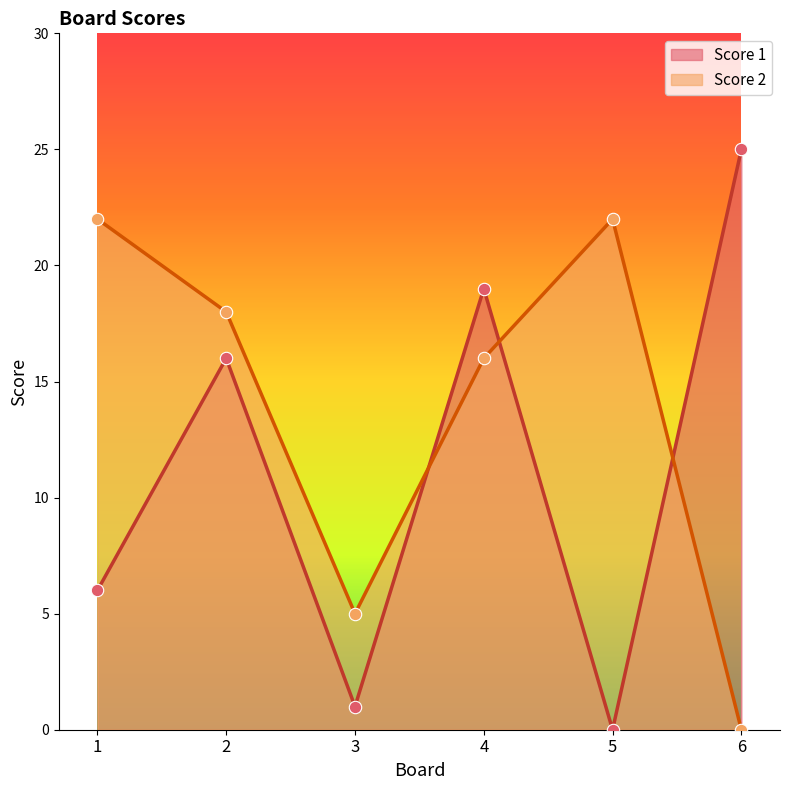

Which series has the largest total across all categories?

Score 2